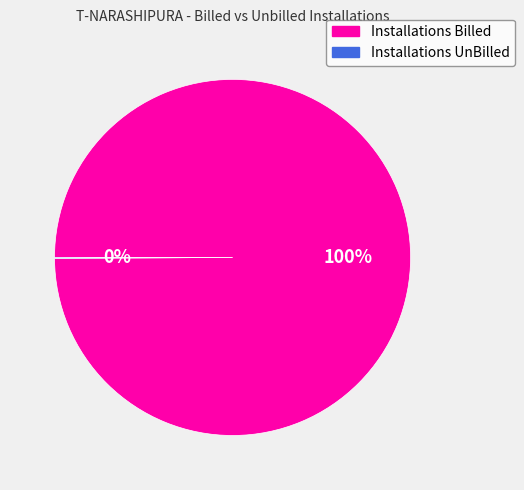

Which slice is the largest?

Installations Billed